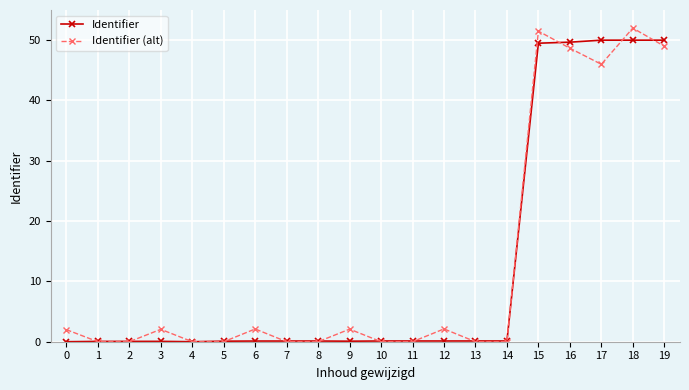

Is the value of Identifier at 13 greater than the value of Identifier (alt) at 3?

No